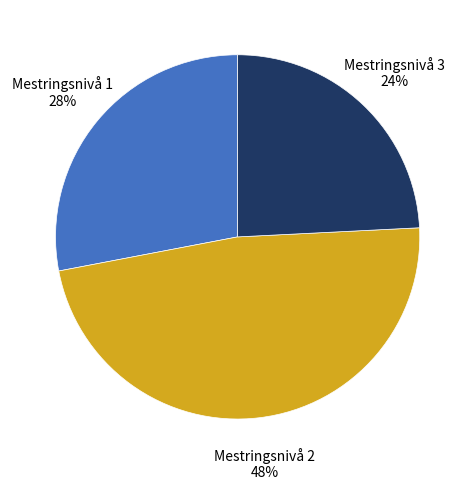

To the nearest percent, what is the average slice percentage?

33%